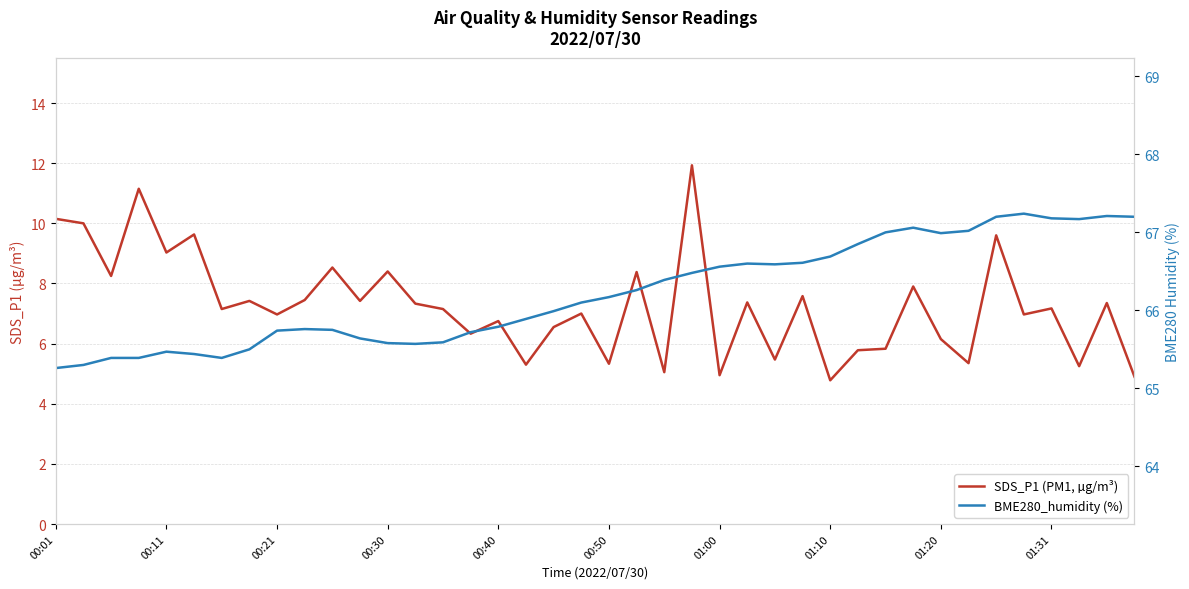

What is the difference between the maximum and second lowest values in the SDS_P1 (PM1, µg/m³) series?

7.0